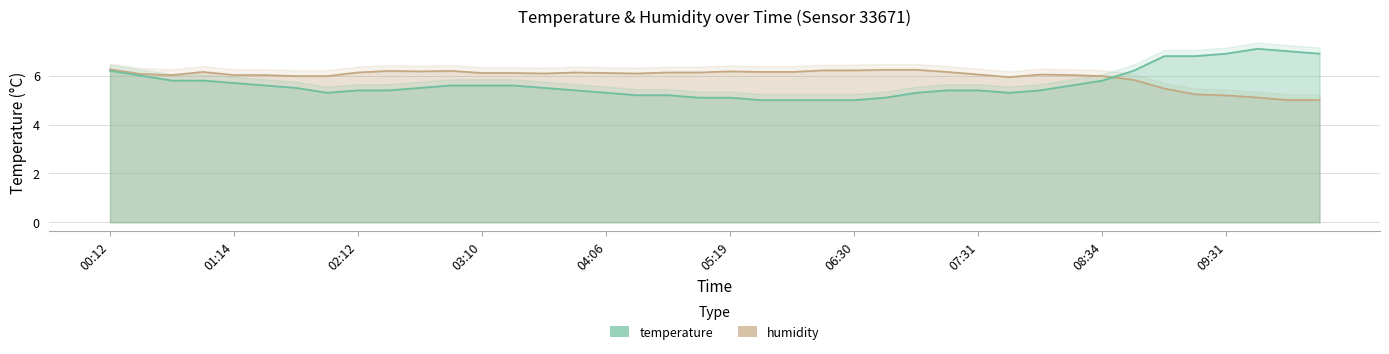

Rank the series by their maximum value, from highest to lowest.

temperature, humidity